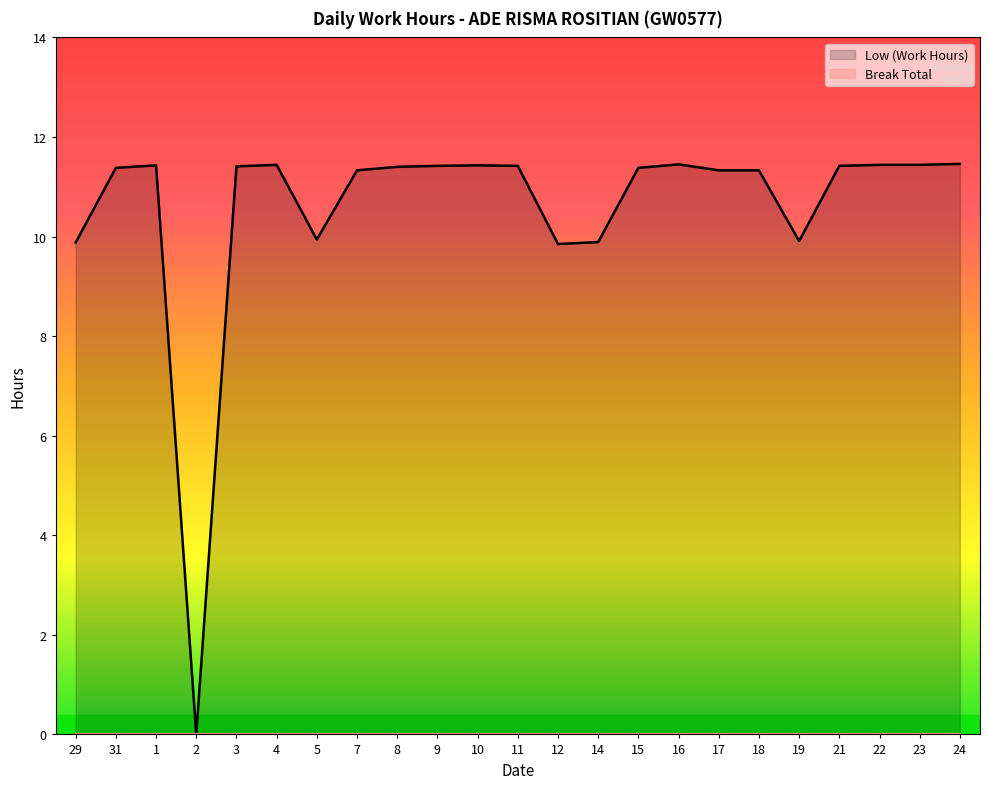

How many distinct data groups are displayed?

2